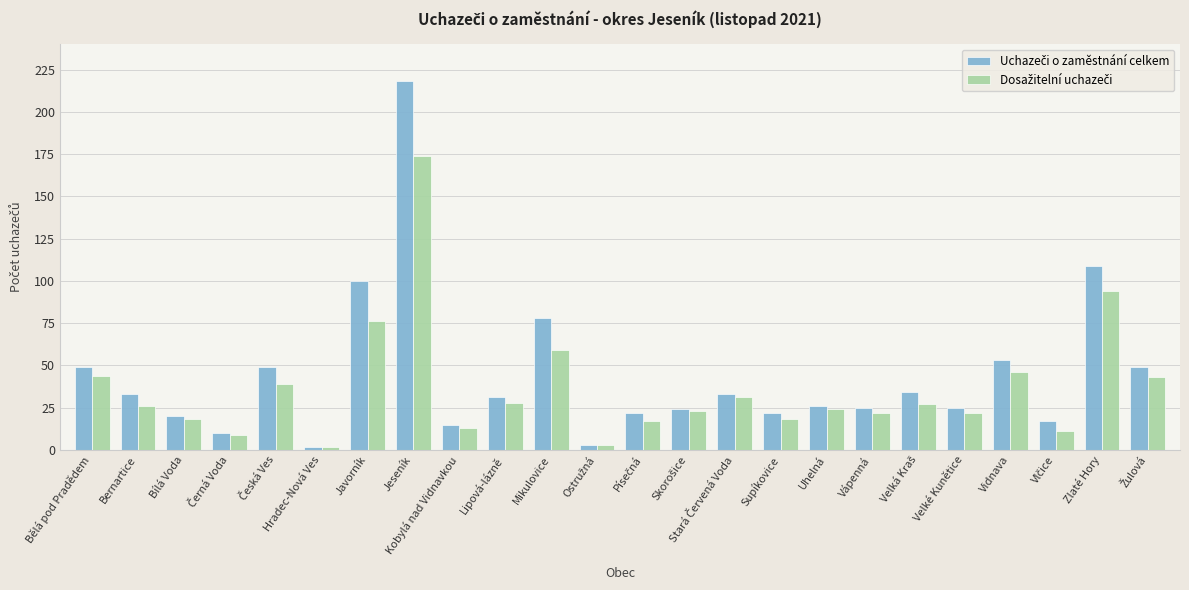

At how many categories does at least one series exceed 81?

3